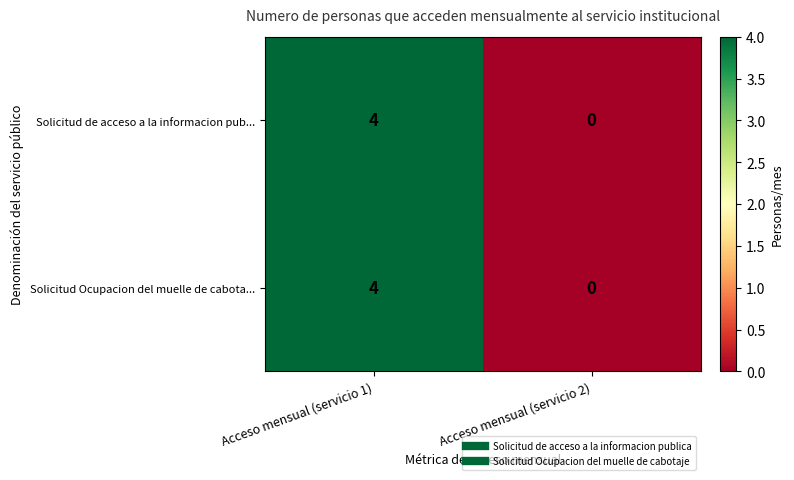

Is it true that Solicitud de acceso a la informacion pub... equals -2 at Acceso mensual (servicio 2)?

False